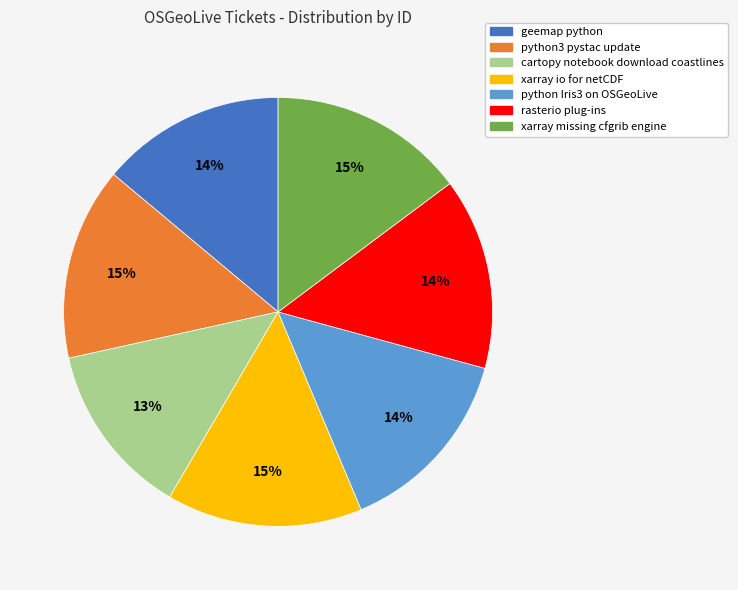

To the nearest percent, what is the difference between the largest and smallest slice percentages?

2%